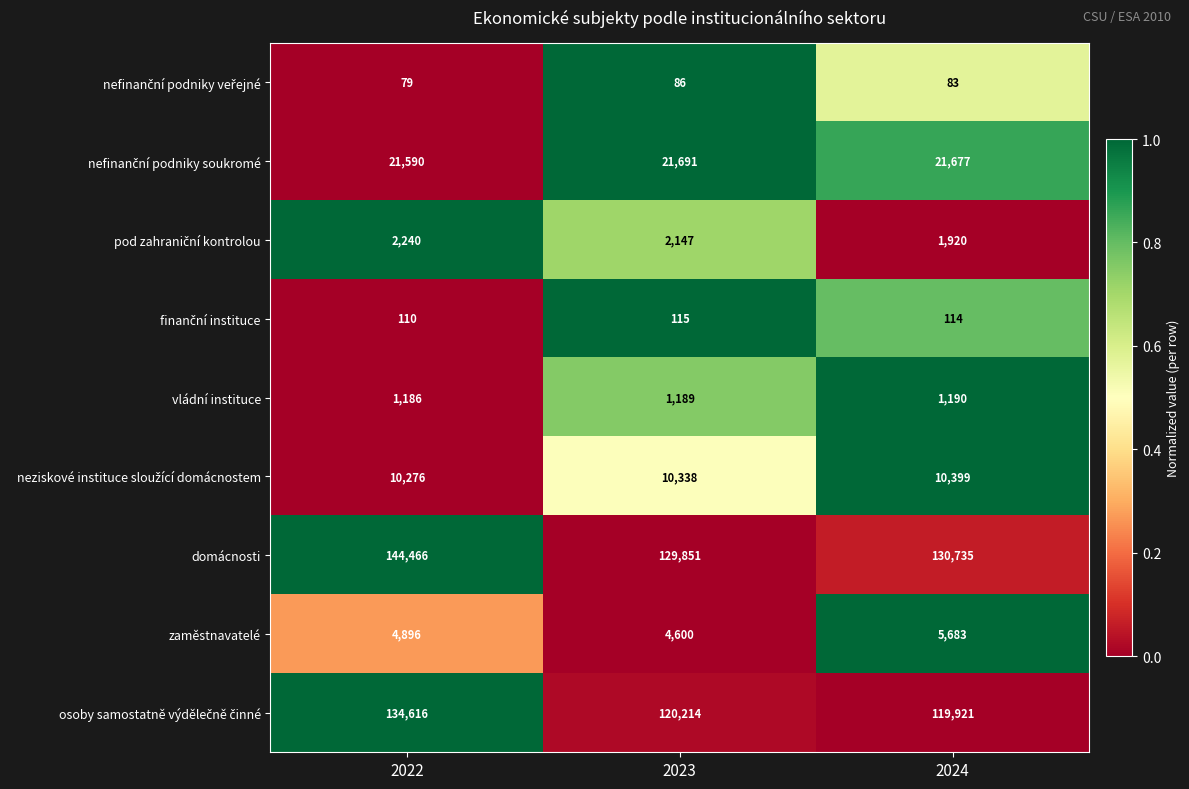

At which category is the sum across all series the highest?

2022